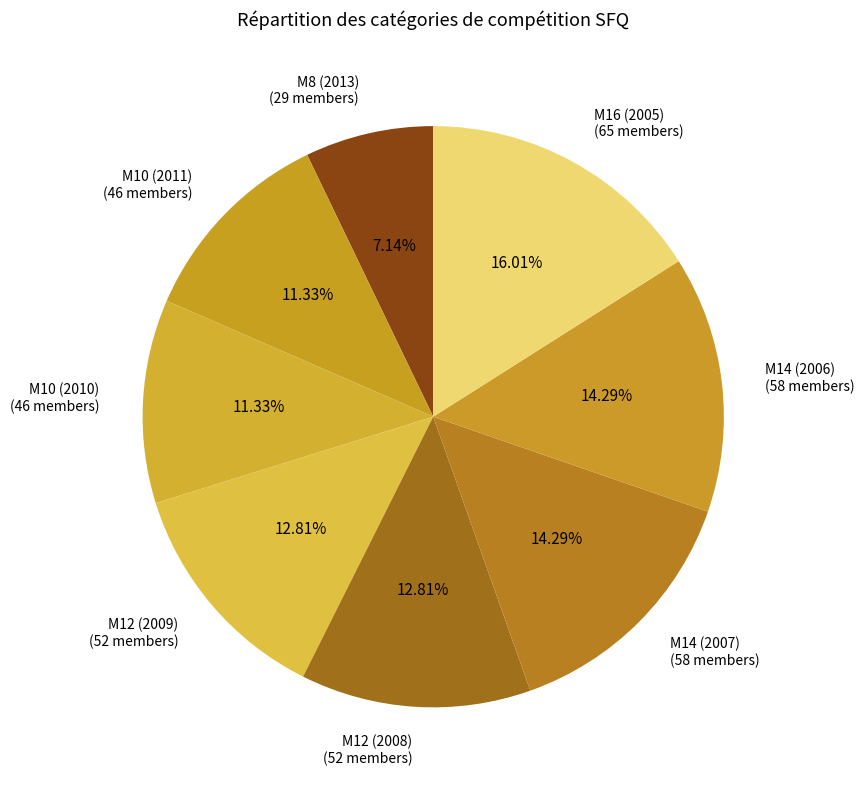

Is M12 (2009) (52 members) the majority of the pie?

No